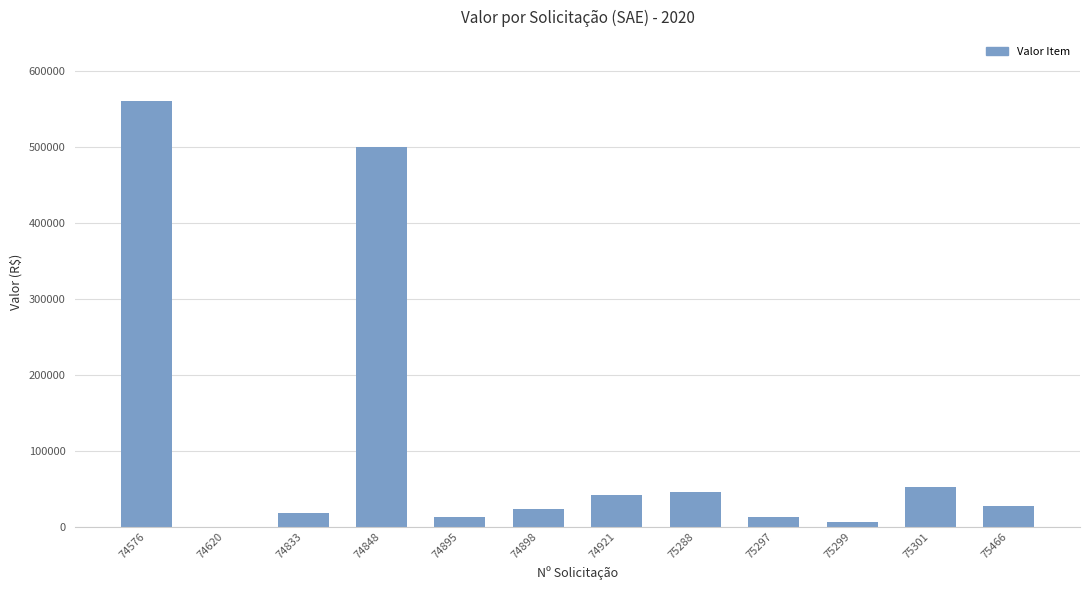

What is the sum of all values?

1302021.2